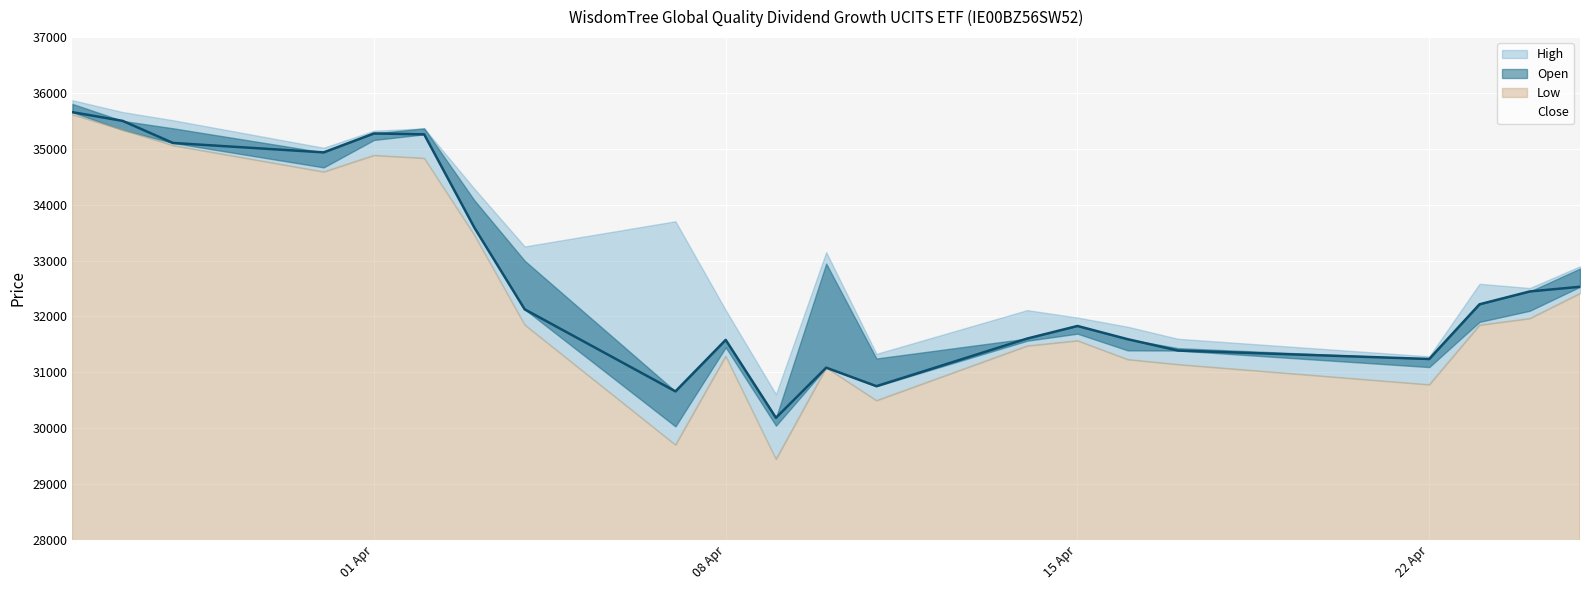

Does the chart display data point markers on the line(s)?

No